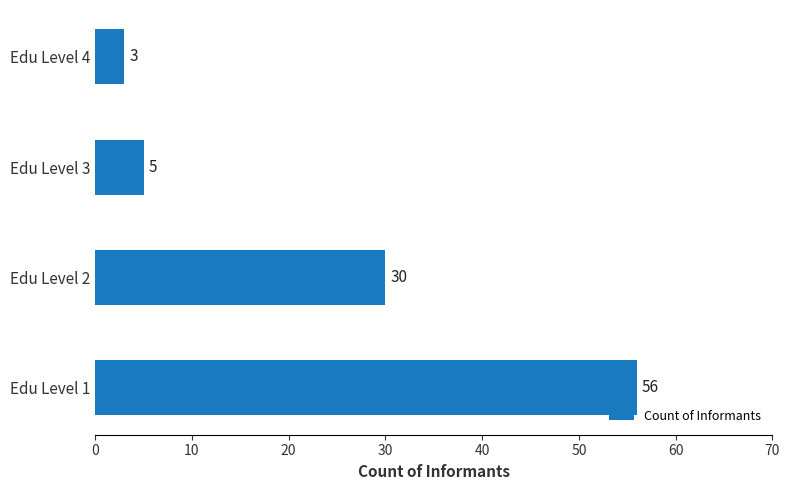

What is the ratio of the value at Edu Level 1 to the value at Edu Level 2?

1.9